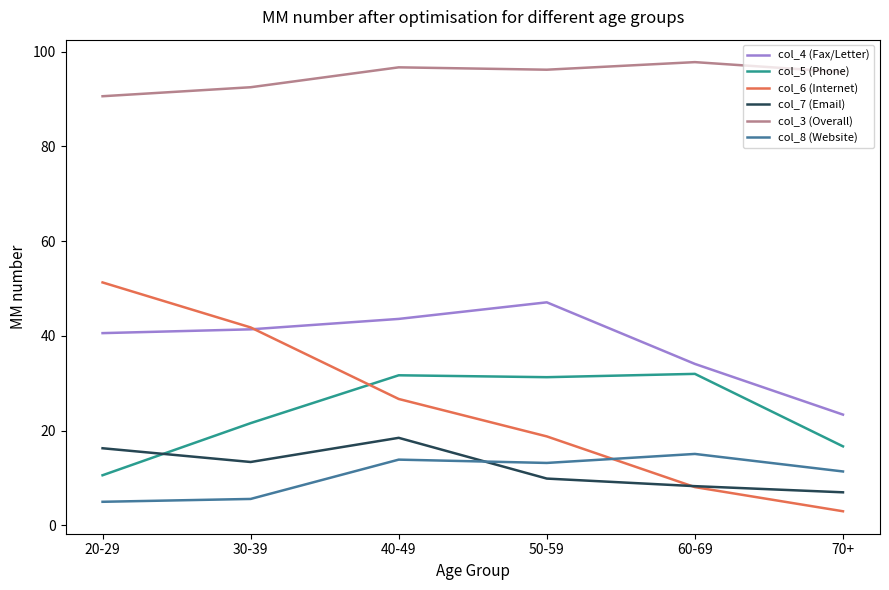

Which series has the widest spread of values?

col_6 (Internet)